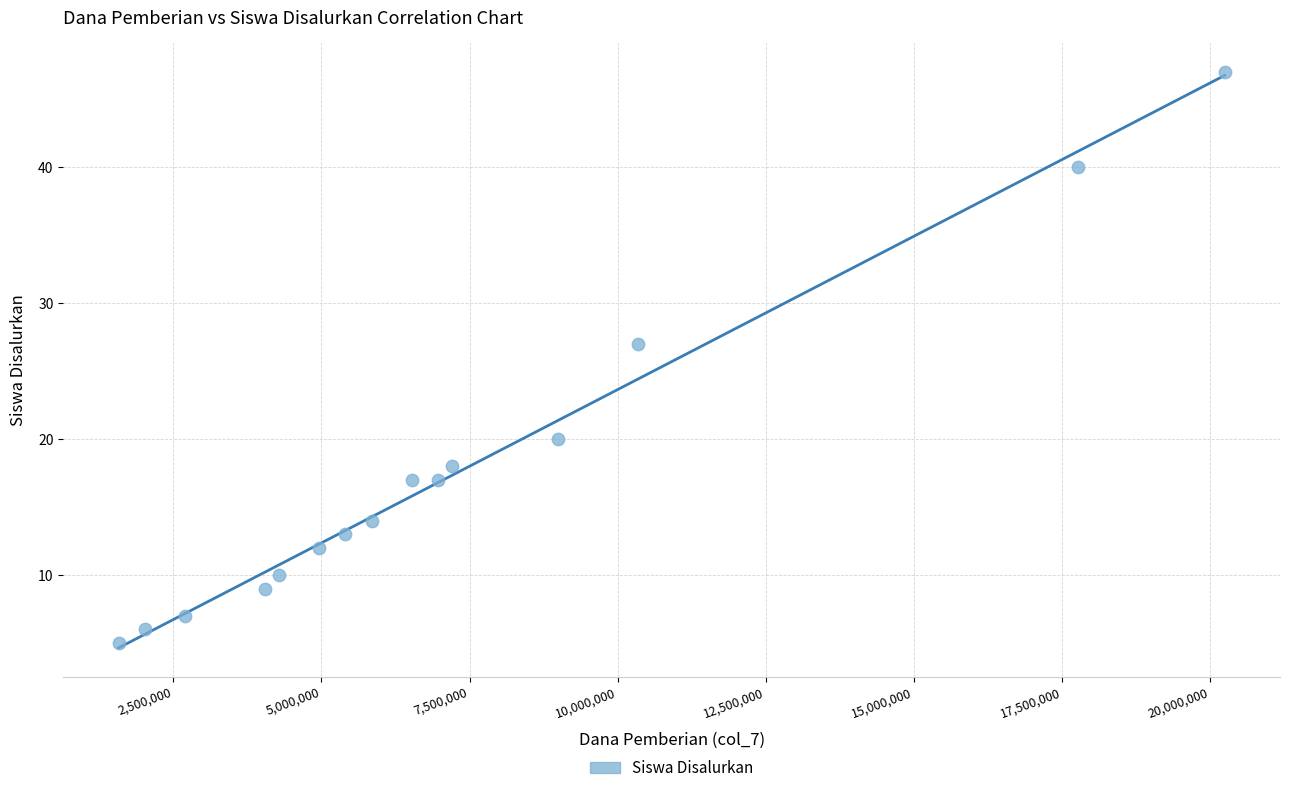

What is the range of Y values (max minus min)?

42